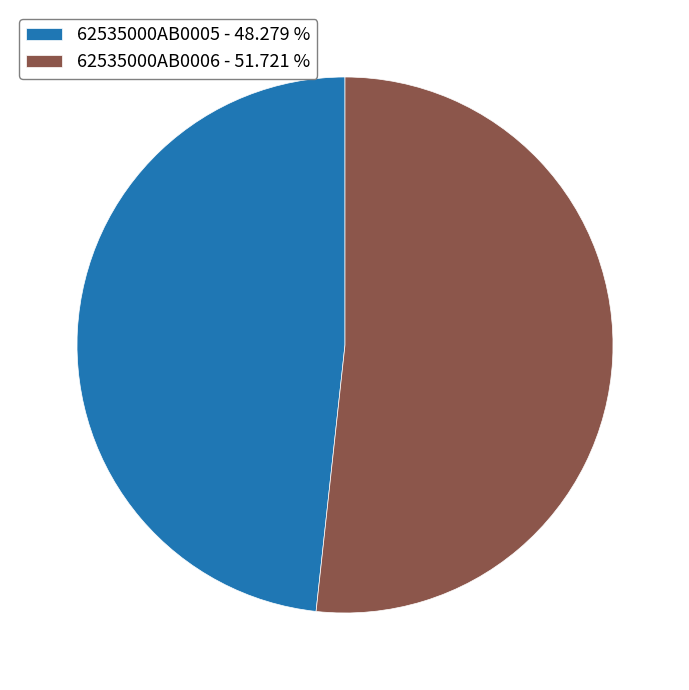

Which category accounts for the majority?

62535000AB0006